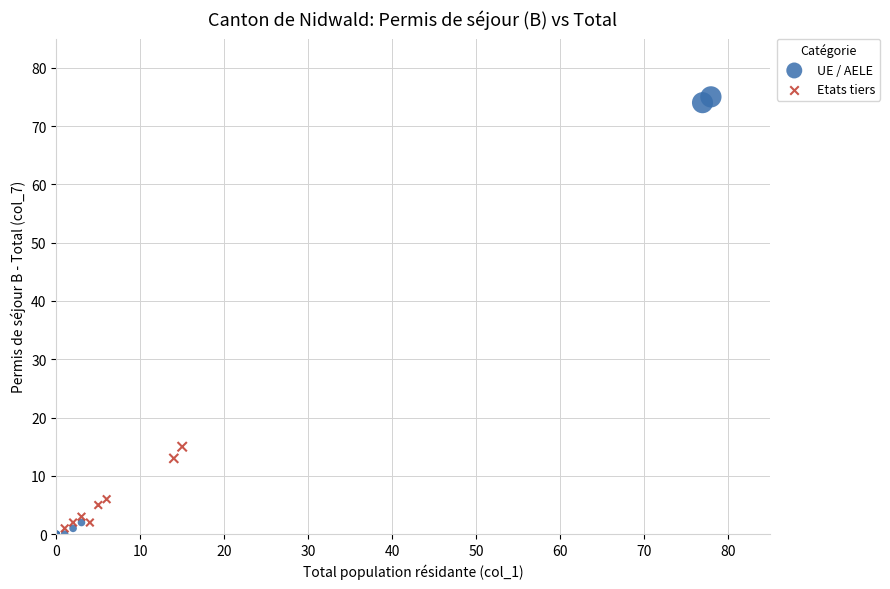

Which series reaches the maximum Y coordinate?

UE / AELE